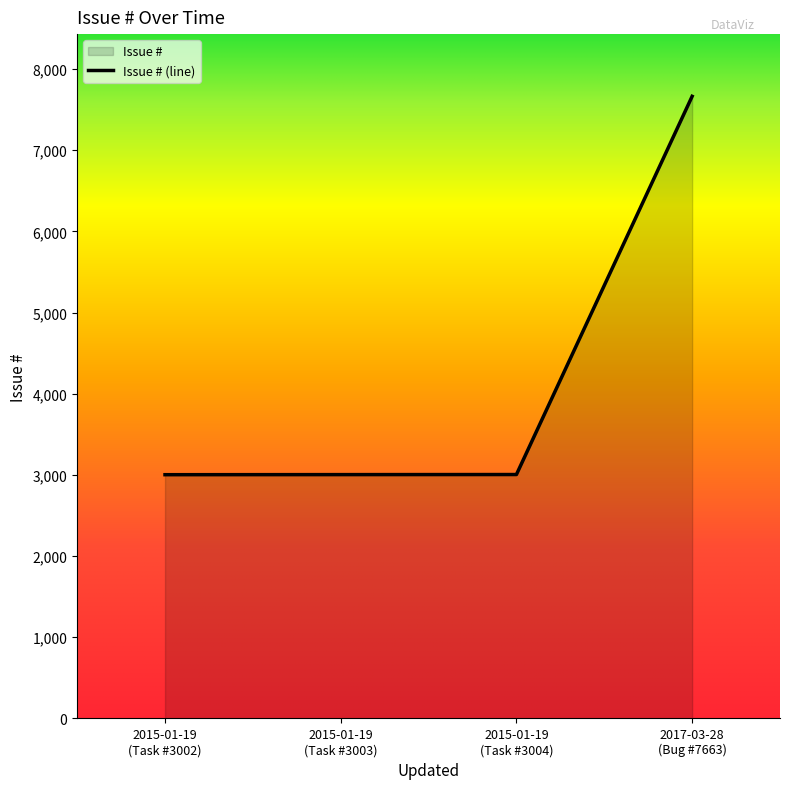

What is the average value?

4168